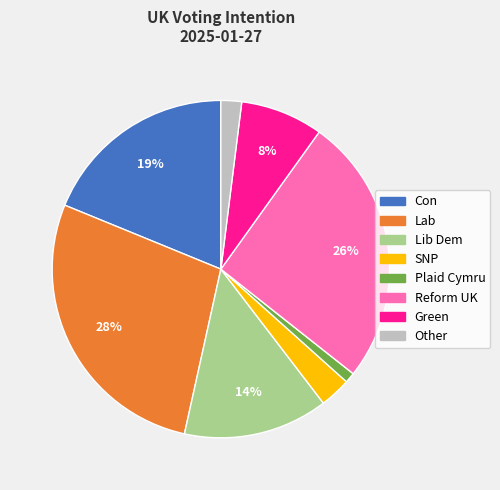

Count the number of slices in the pie.

8